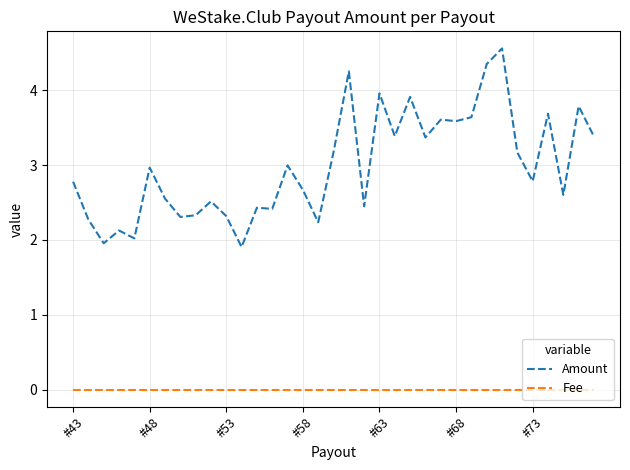

What is the maximum value for Amount?

4.6